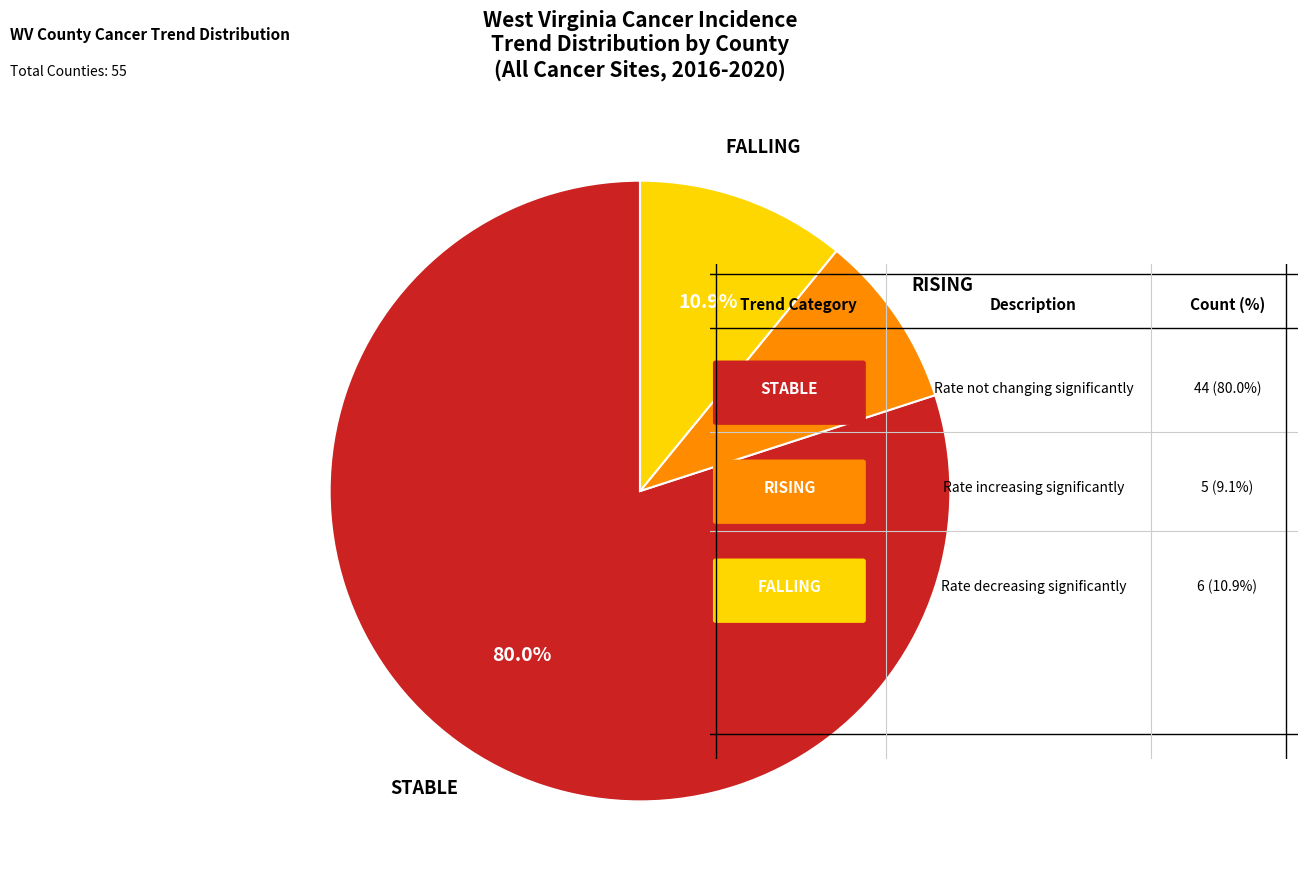

To the nearest percent, what is the difference between the largest and smallest slice percentages?

71%